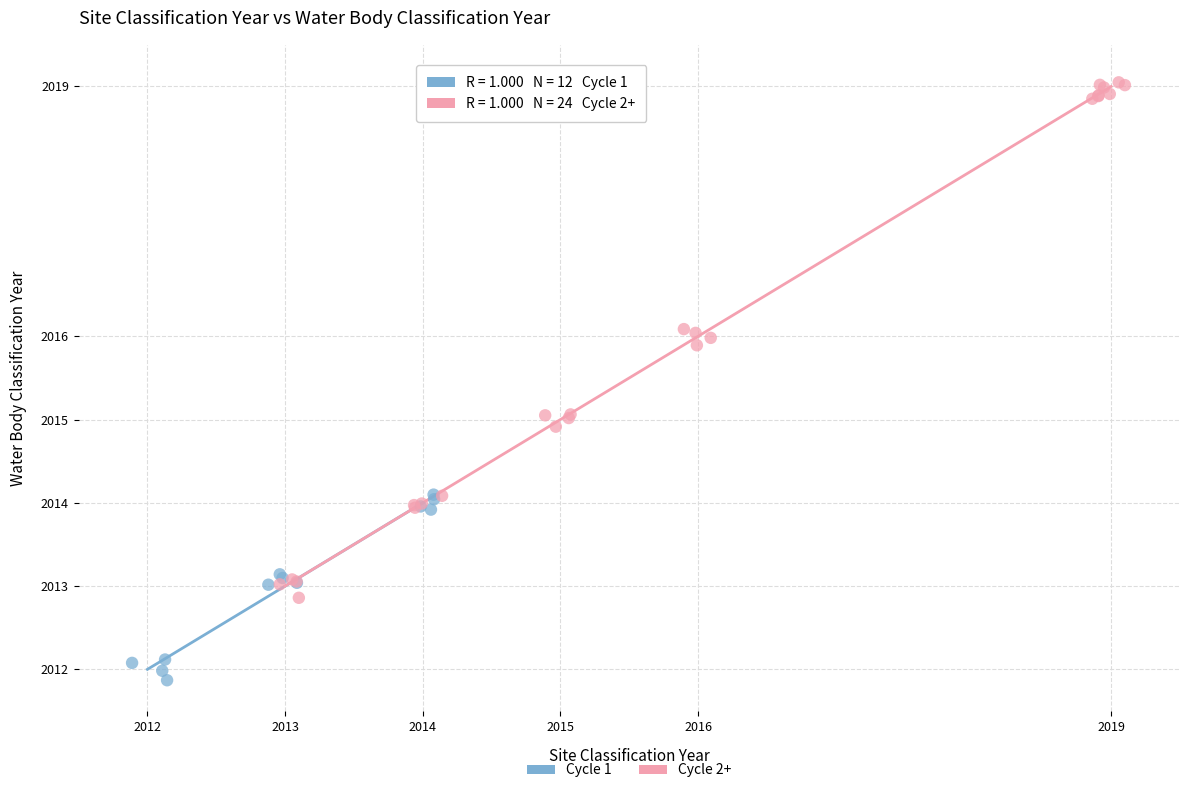

Which series contains the highest Y value?

Cycle 2+